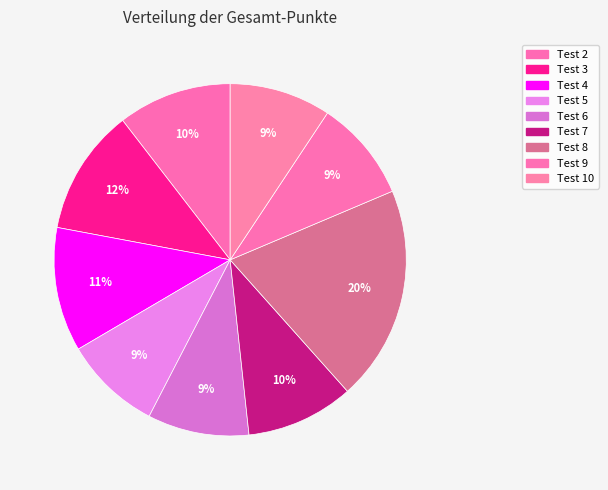

Count the number of slices in the pie.

9